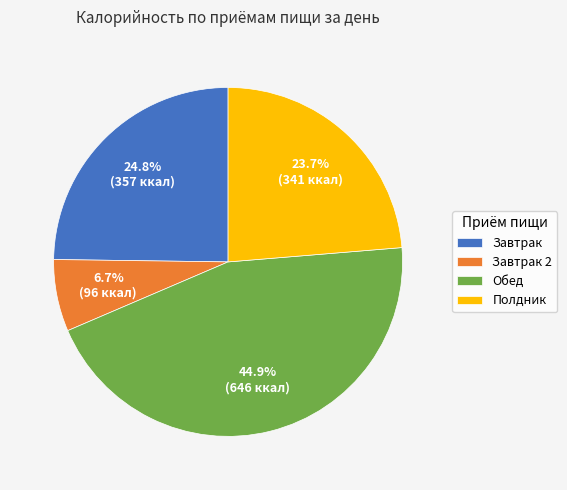

Is there a majority slice in this chart?

No